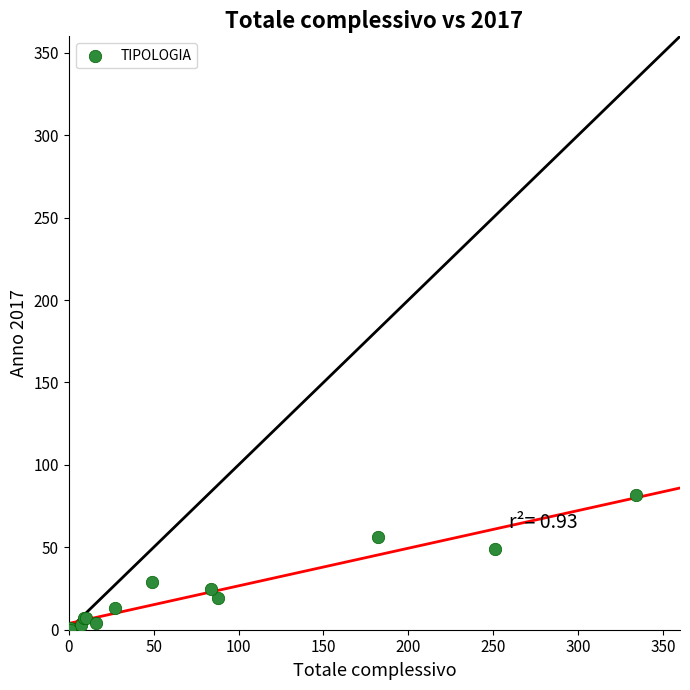

What Y value in the scatter plot is closest to 41?

49